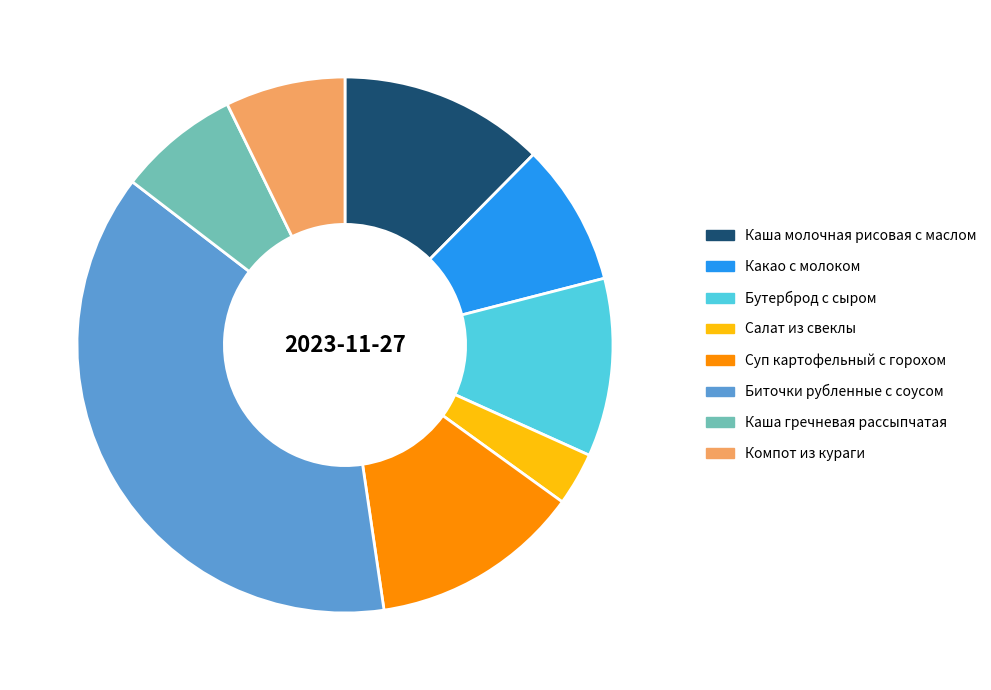

What is the largest slice in the pie chart?

Биточки рубленные с соусом